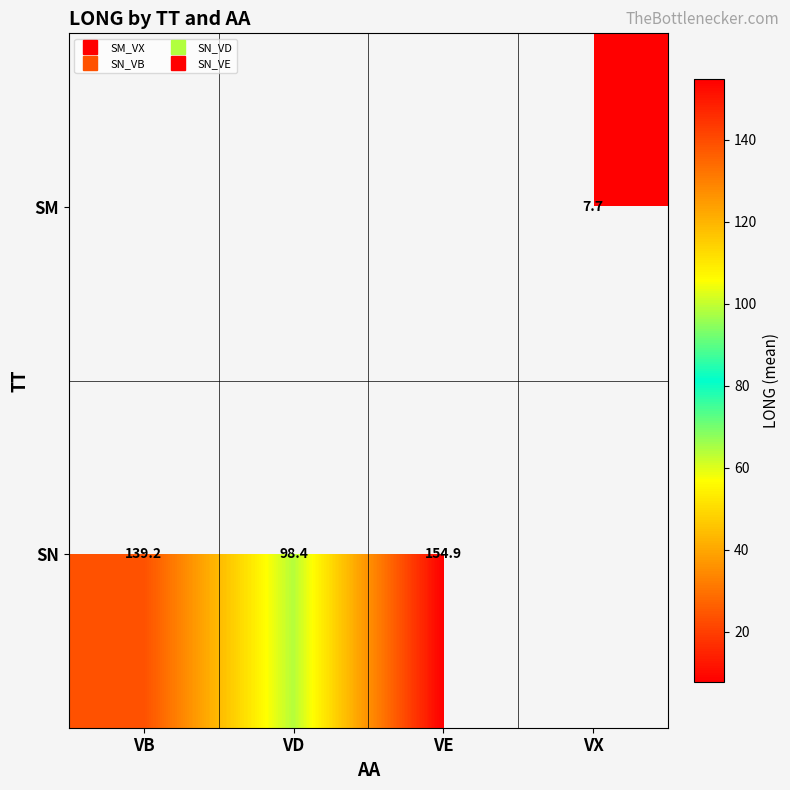

What is the difference between the maximum and minimum values in the SN series?

56.4